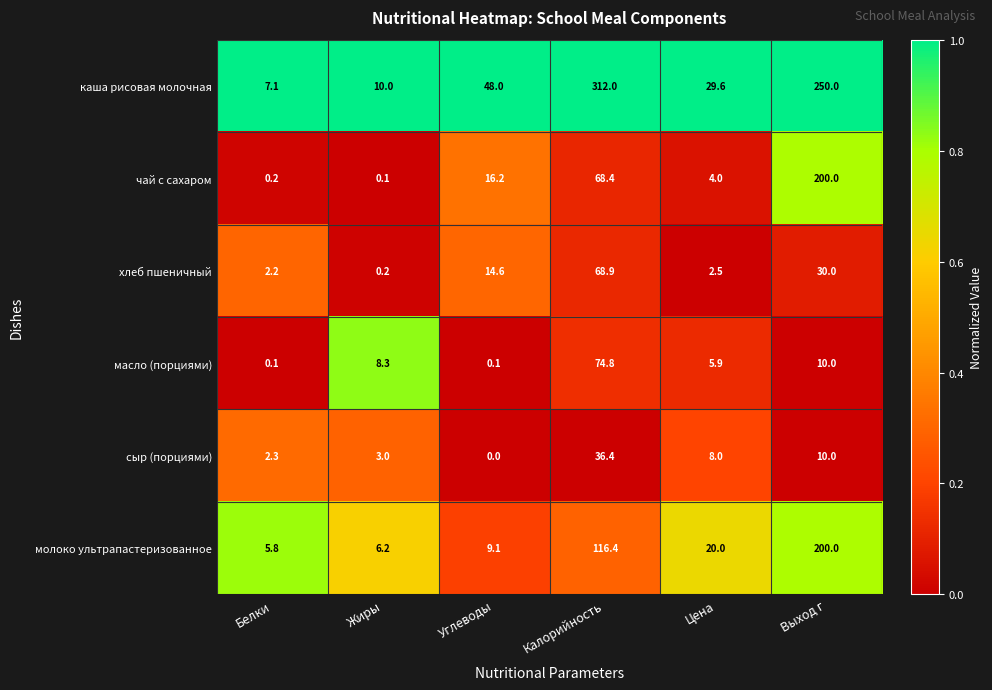

What is the difference between the second highest and second lowest values in the чай с сахаром series?

68.2